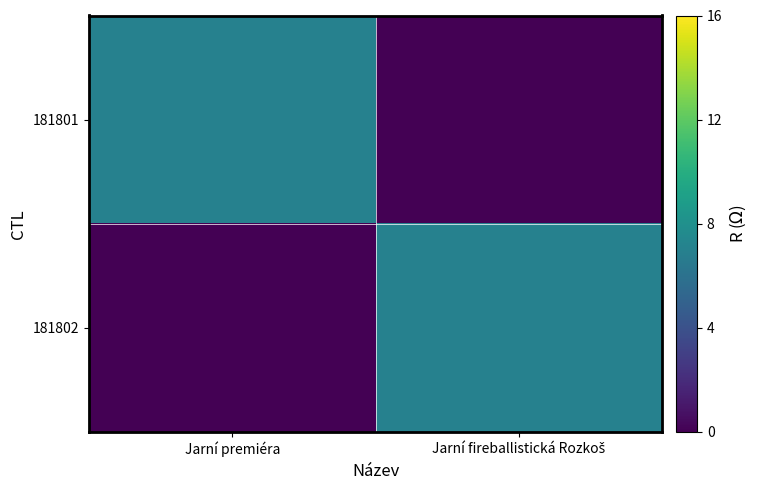

What is the difference between the highest and lowest values at Jarní fireballistická Rozkoš?

7